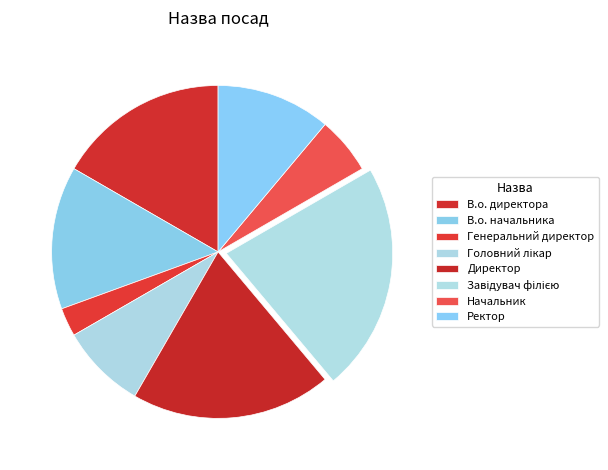

To the nearest percent, what is the combined percentage of Завідувач філією and Генеральний директор?

25%